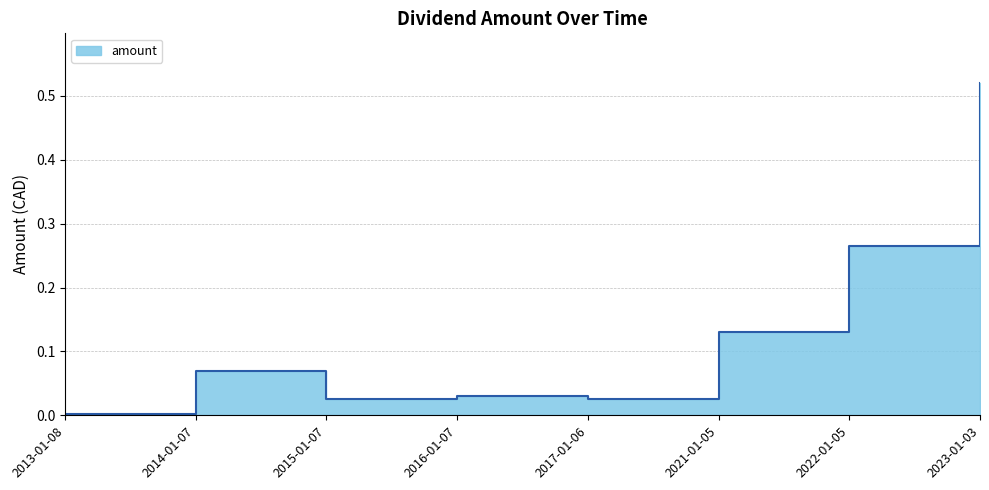

Reading left to right, extract all data points from this chart.

0.0	0.1	0.0	0.0	0.0	0.1	0.3	0.5